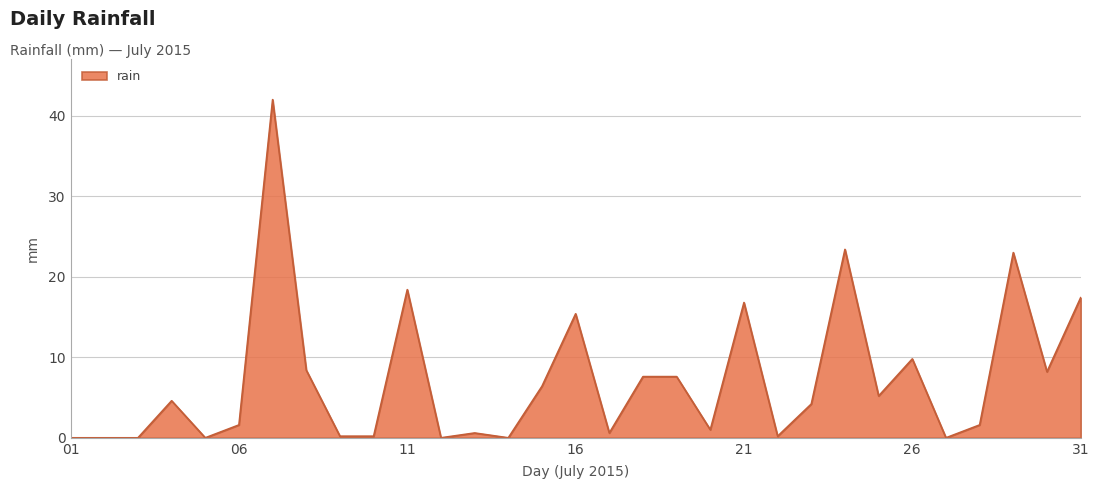

What is the difference between the maximum and minimum values?

42.0